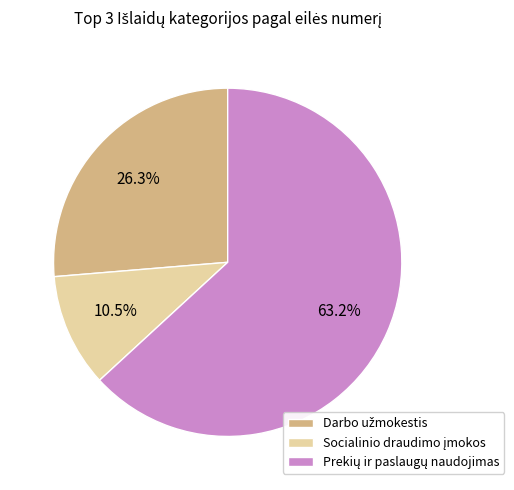

Is there any slice that represents more than half of the pie?

Yes